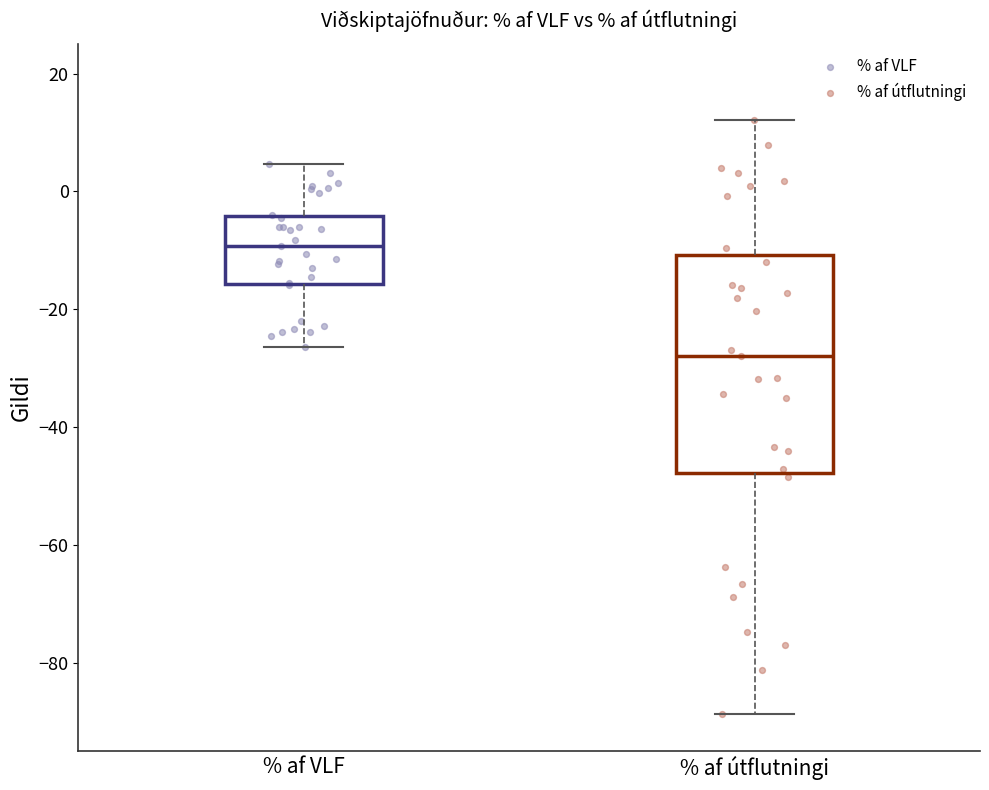

Reading left to right, transcribe this box plot: for each box, give where its median line is, the range the box spans, and where its two whiskers end, as read against the y-axis. The values are not printed on the chart, so give them approximately, as read against the axis.

% af VLF: median -10, box -16 to -4, whiskers -26 to 4
% af útflutningi: median -28, box -48 to -10, whiskers -88 to 12